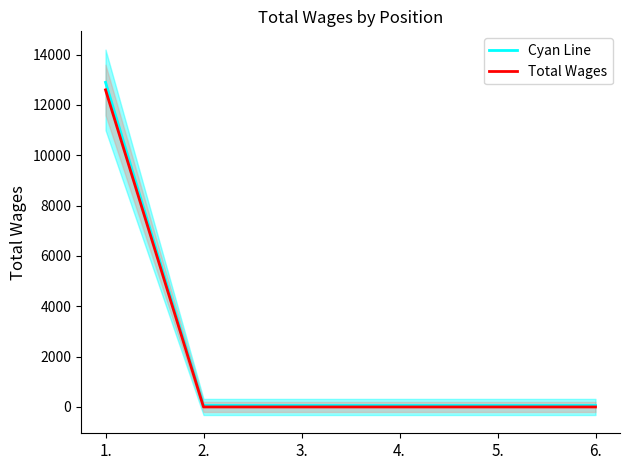

List the series in order of their peak value, highest first.

Cyan Line, Total Wages